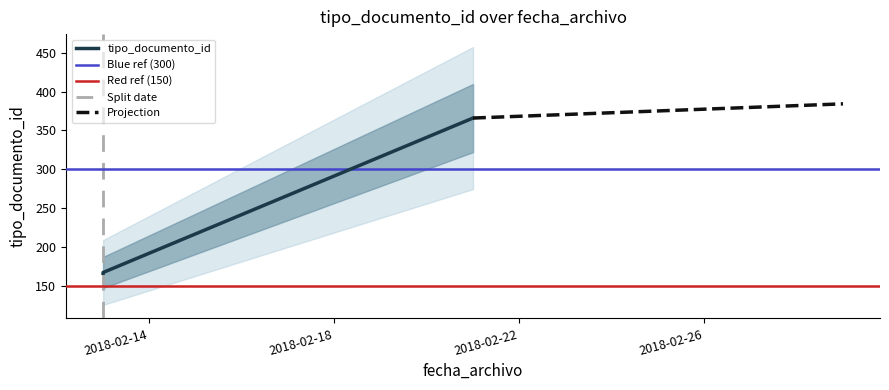

What is the label of the 3rd point from the right?

2018-02-13